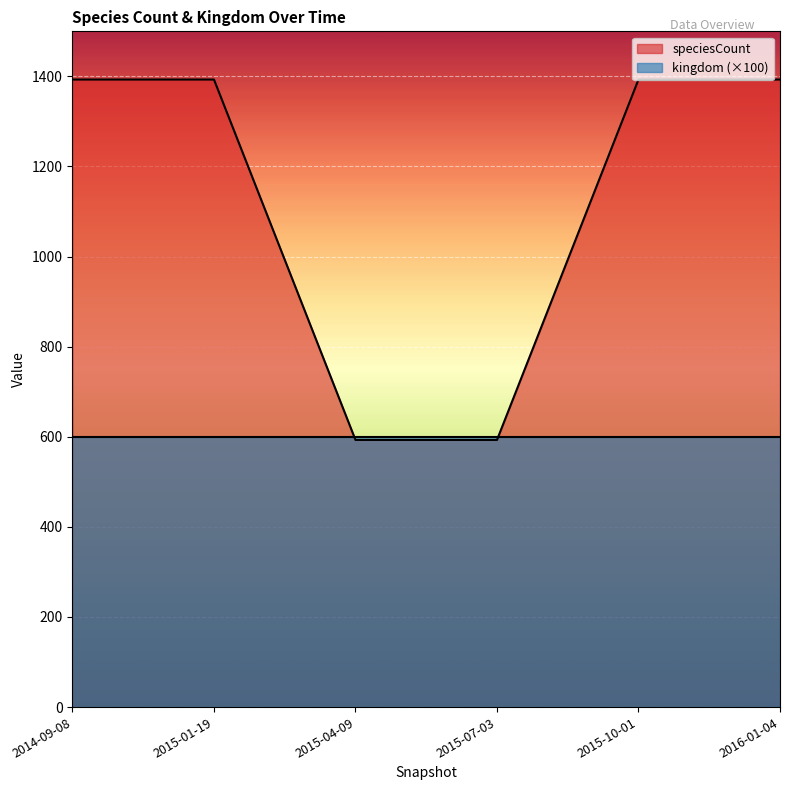

At which label is the value closest to 993?

2014-09-08